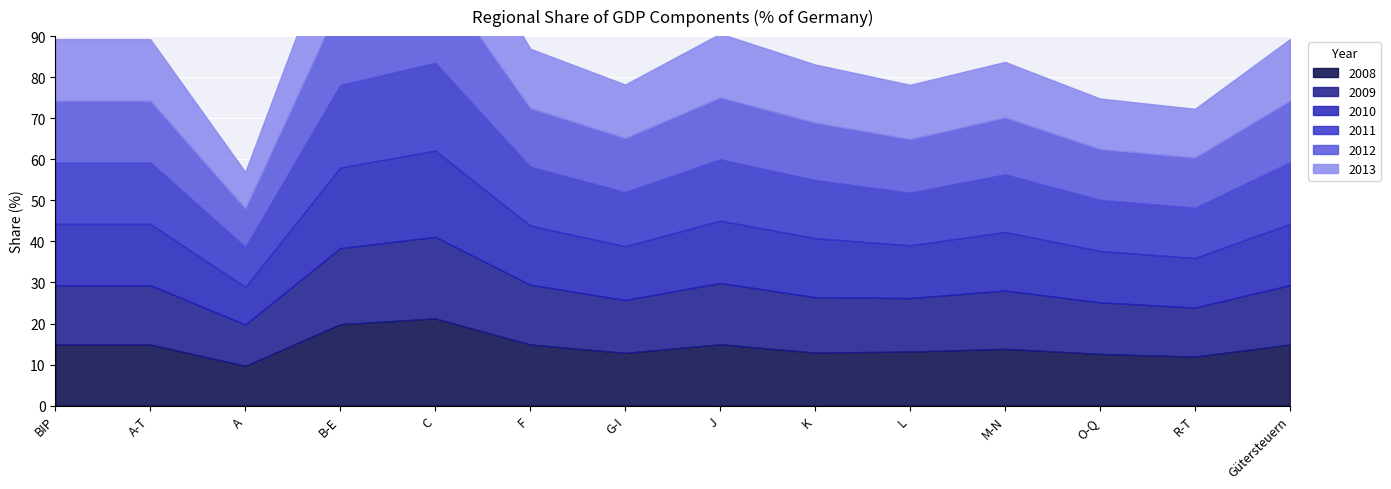

At which label does 2013 reach its peak?

C